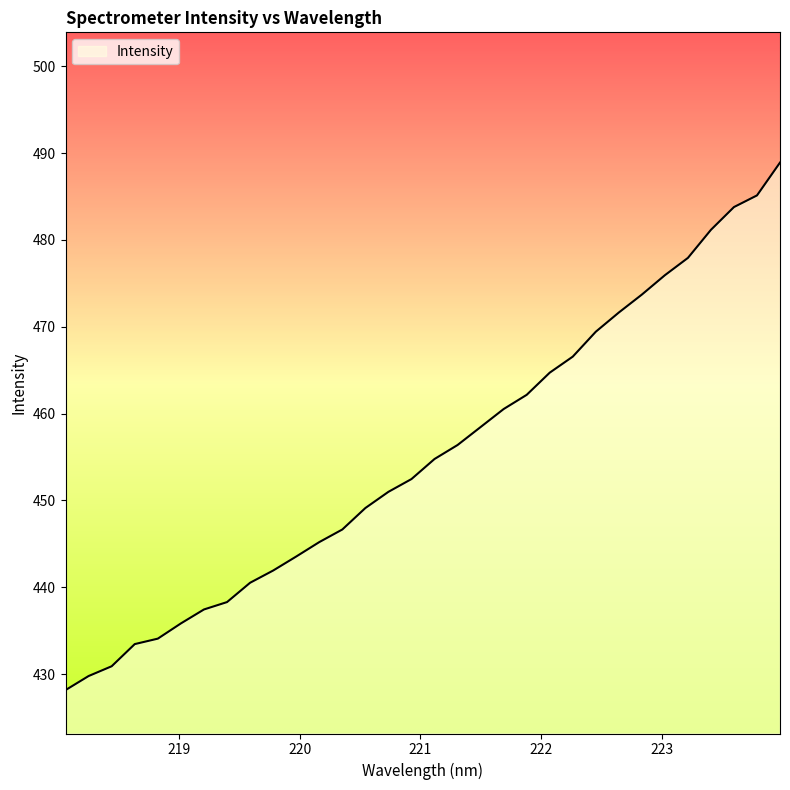

What is the greatest value displayed?

488.9